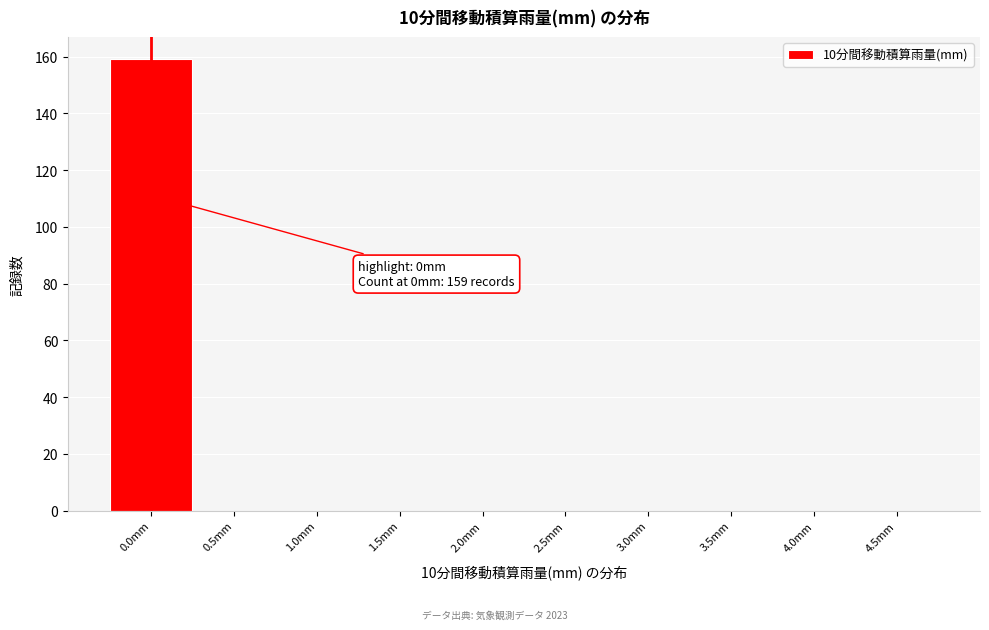

Reading left to right, extract all data points from this chart.

0.0mm=159	0.5mm=0	1.0mm=0	1.5mm=0	2.0mm=0	2.5mm=0	3.0mm=0	3.5mm=0	4.0mm=0	4.5mm=0